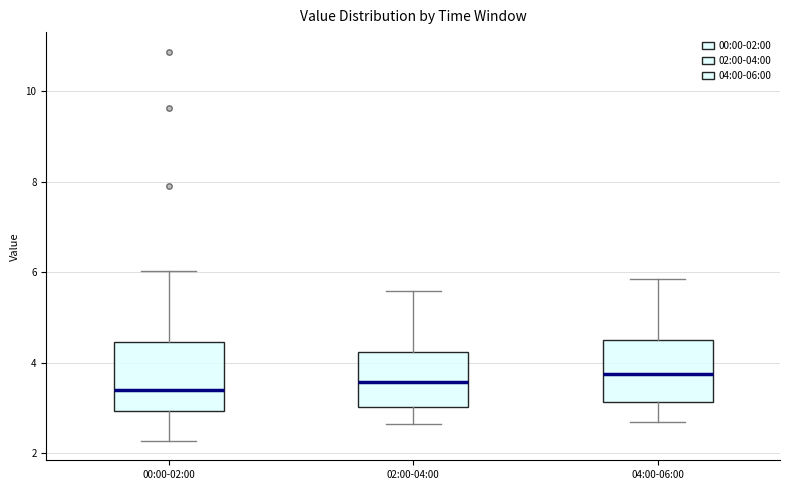

Reading left to right, transcribe this box plot: for each box, give where its median line is, the range the box spans, and where its two whiskers end, as read against the y-axis. The values are not printed on the chart, so give them approximately, as read against the axis.

00:00-02:00: median 3.4, box 3.0 to 4.4, whiskers 2.2 to 6.0
02:00-04:00: median 3.6, box 3.0 to 4.2, whiskers 2.6 to 5.6
04:00-06:00: median 3.8, box 3.2 to 4.6, whiskers 2.8 to 5.8